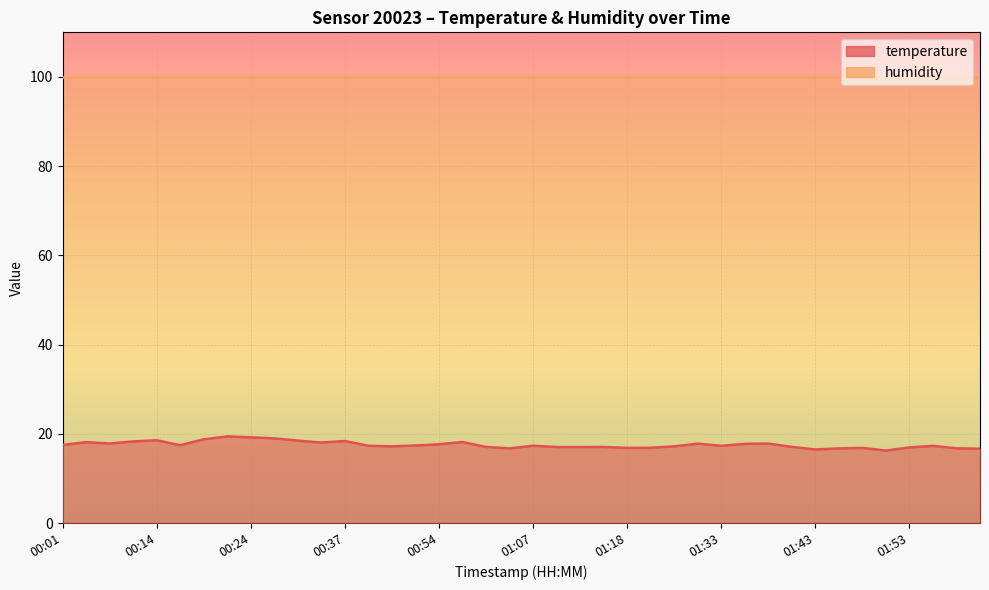

How many data points are less than 17?

10